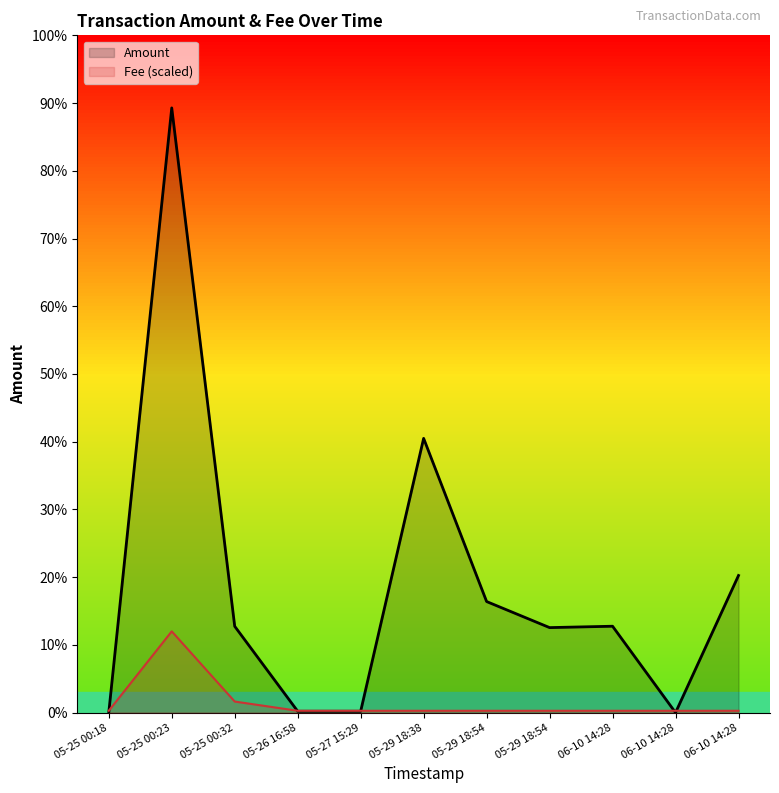

Rank the series at 05-29 18:38 from lowest to highest value.

Fee (scaled), Amount